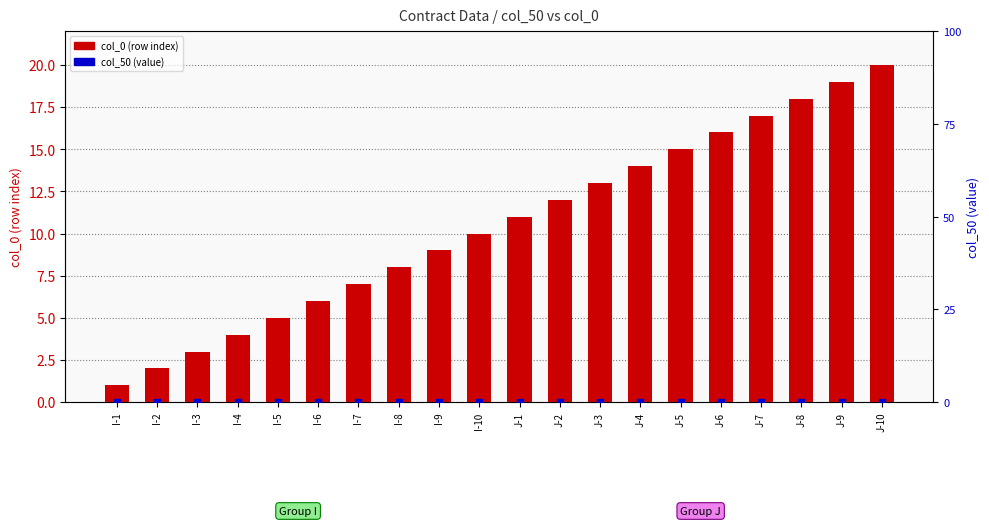

Which series has the largest Y range (max minus min)?

col_0 (row index)